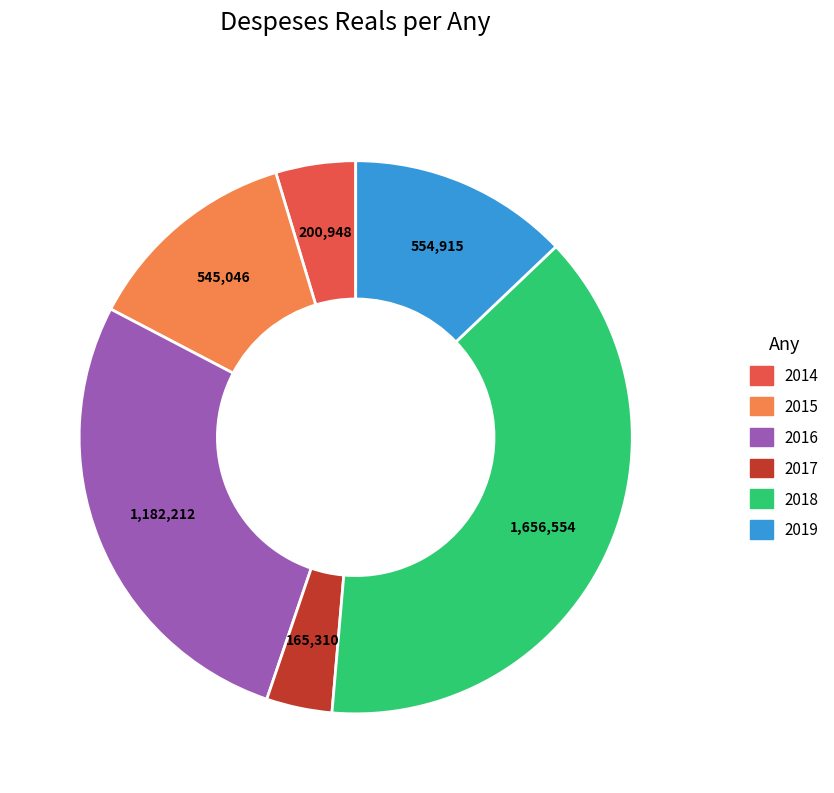

Does any single category account for the majority?

No